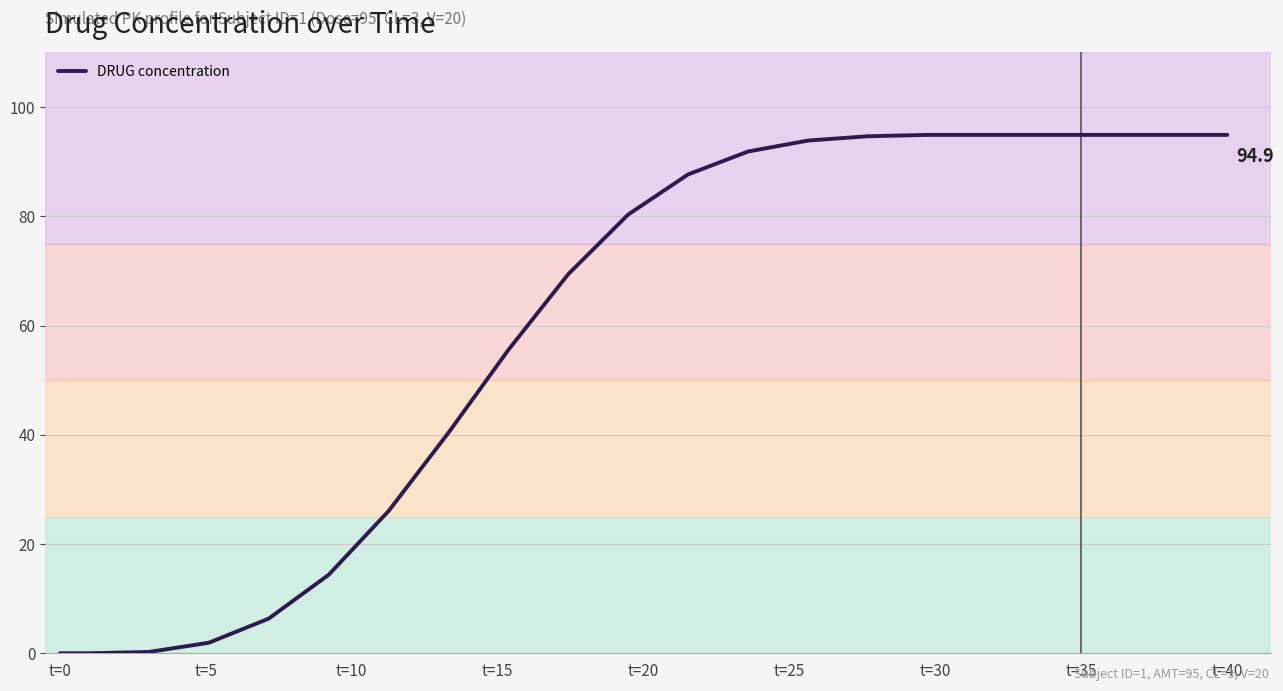

What position from the left is t=5?

2